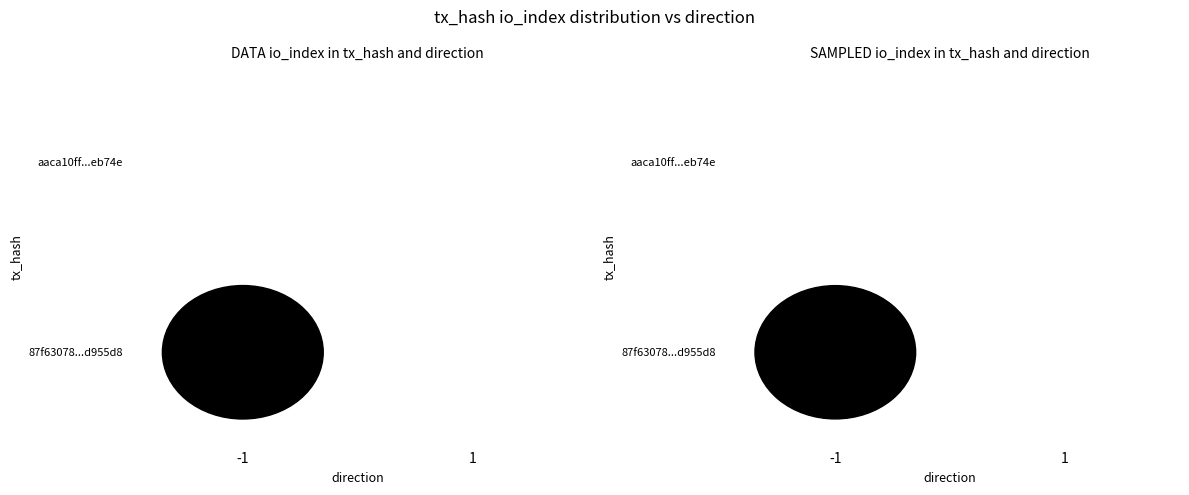

What is the maximum value for 87f63078c86a12669f6f34510a0f6e8d4d955d8?

74